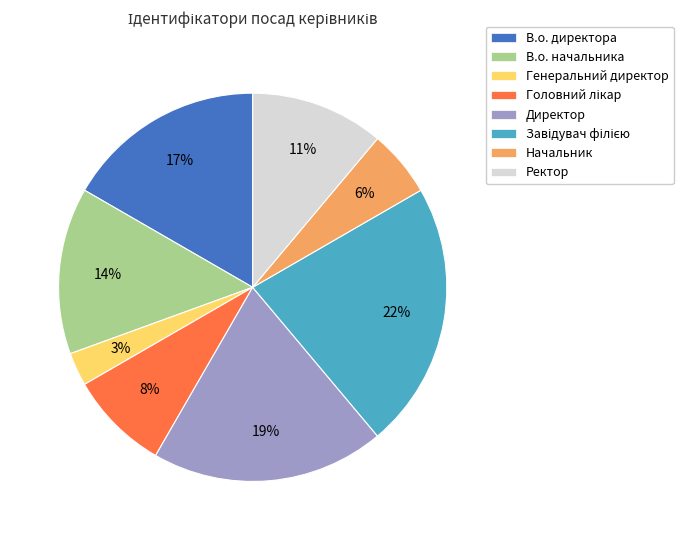

To the nearest percent, what percentage of the pie is Ректор?

11%